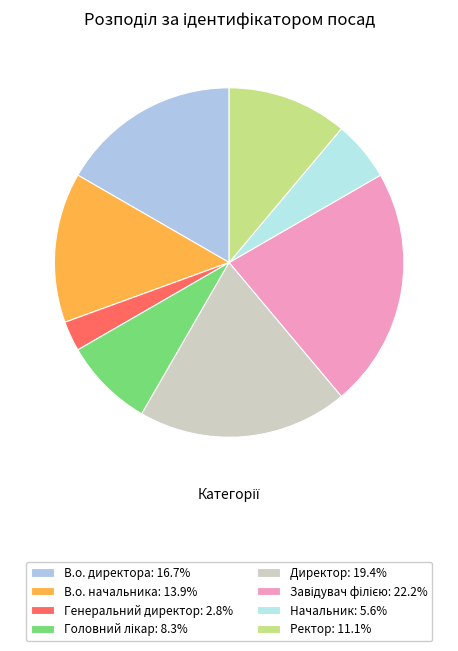

To the nearest percent, what is the difference between the largest and smallest slice percentages?

19%